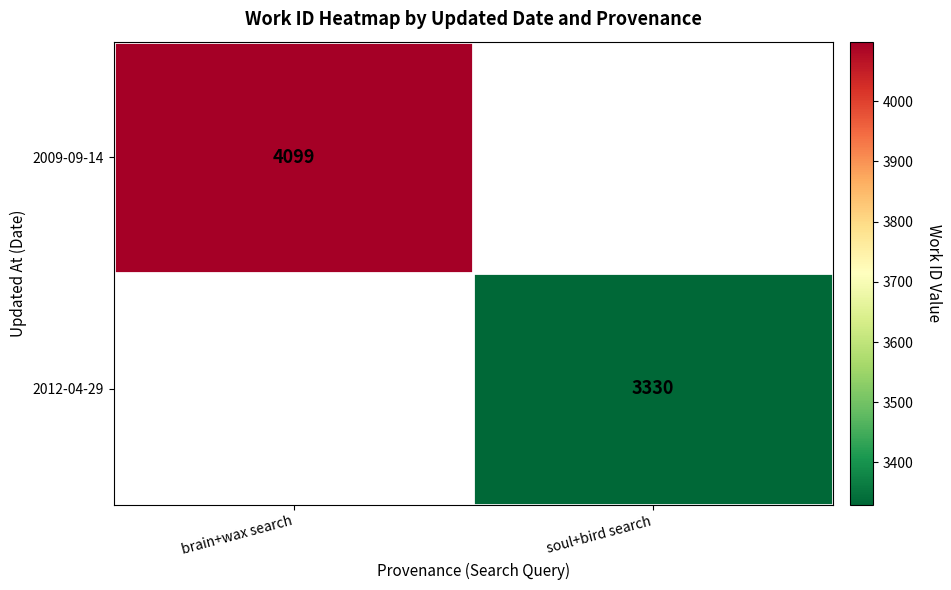

True or false: 2009-09-14 has a value of 4099 at brain+wax search.

True